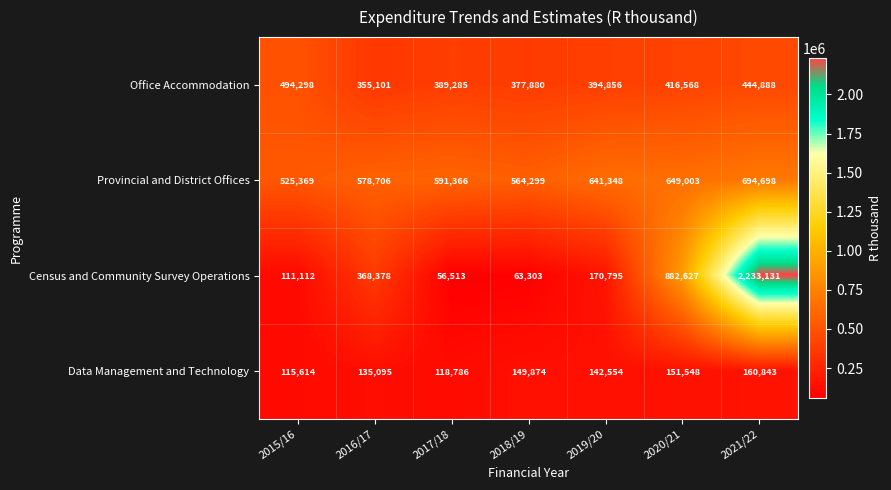

Count the number of data series in this chart.

4